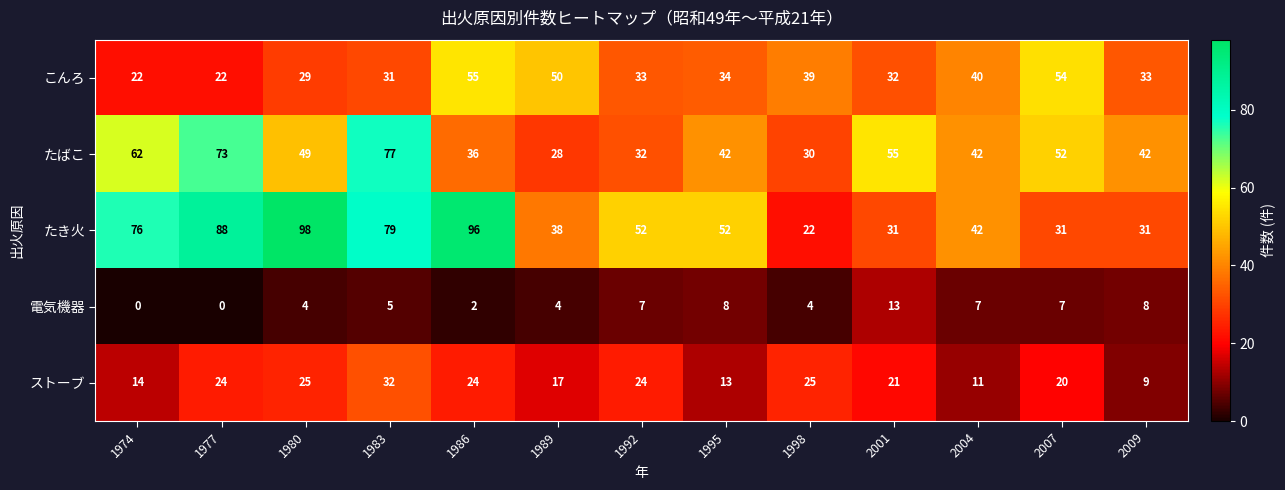

Which series changed the most between 1980 and 1998?

たき火